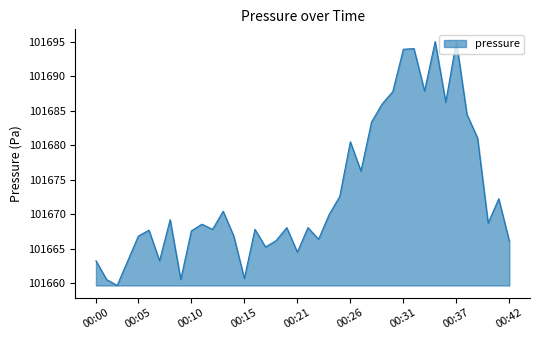

What is the average value?

101673.1